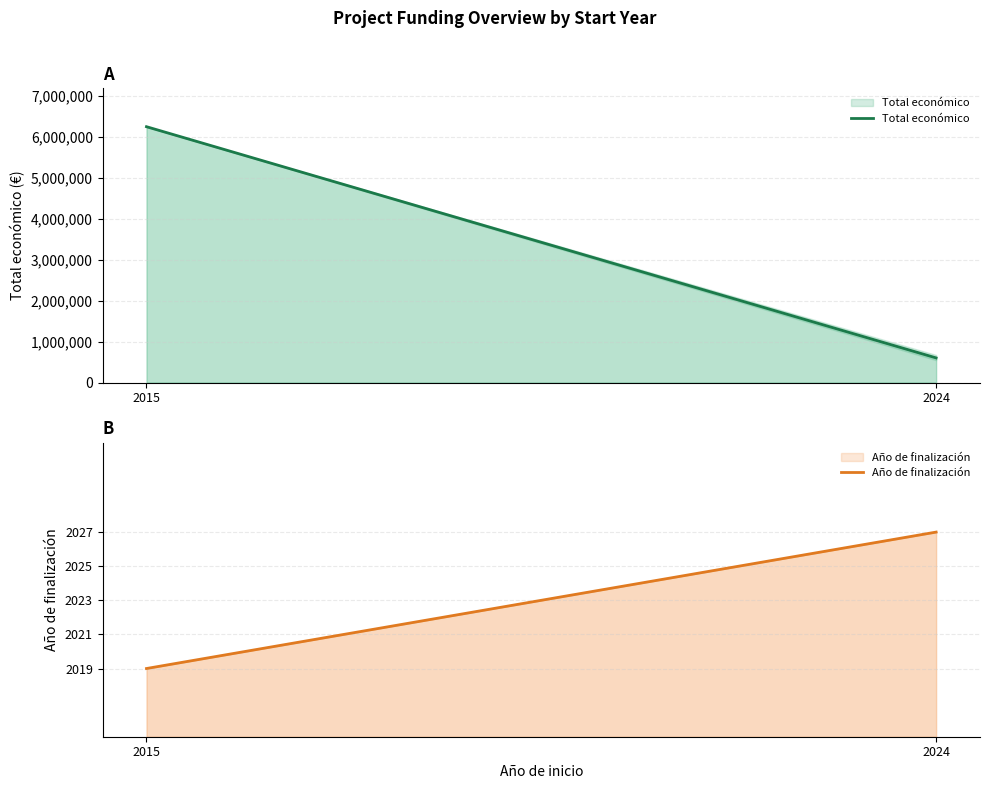

Which series has the largest total across all categories?

Total económico